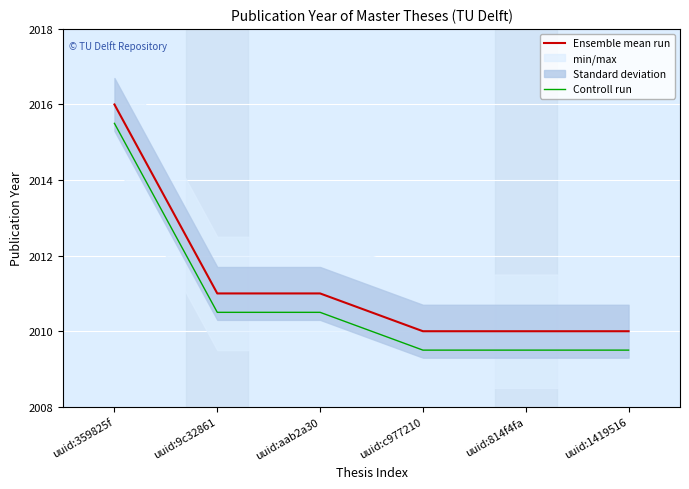

Rank the categories by Ensemble mean run value from highest to lowest.

uuid:359825f, uuid:9c32861, uuid:aab2a30, uuid:c977210, uuid:814f4fa, uuid:1419516